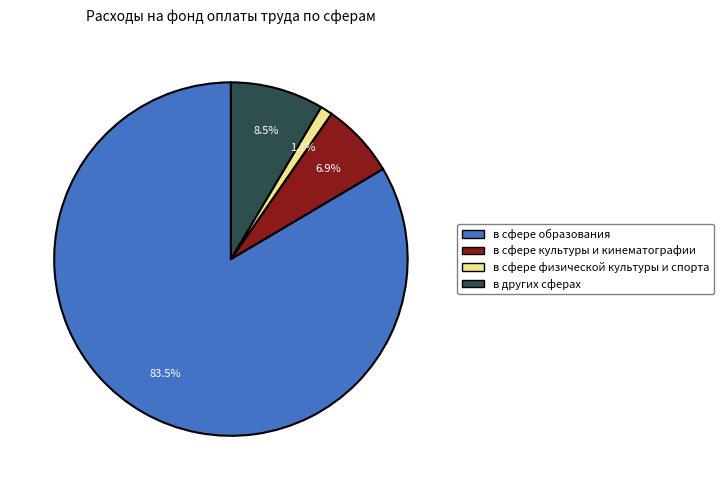

Is there any slice that represents more than half of the pie?

Yes